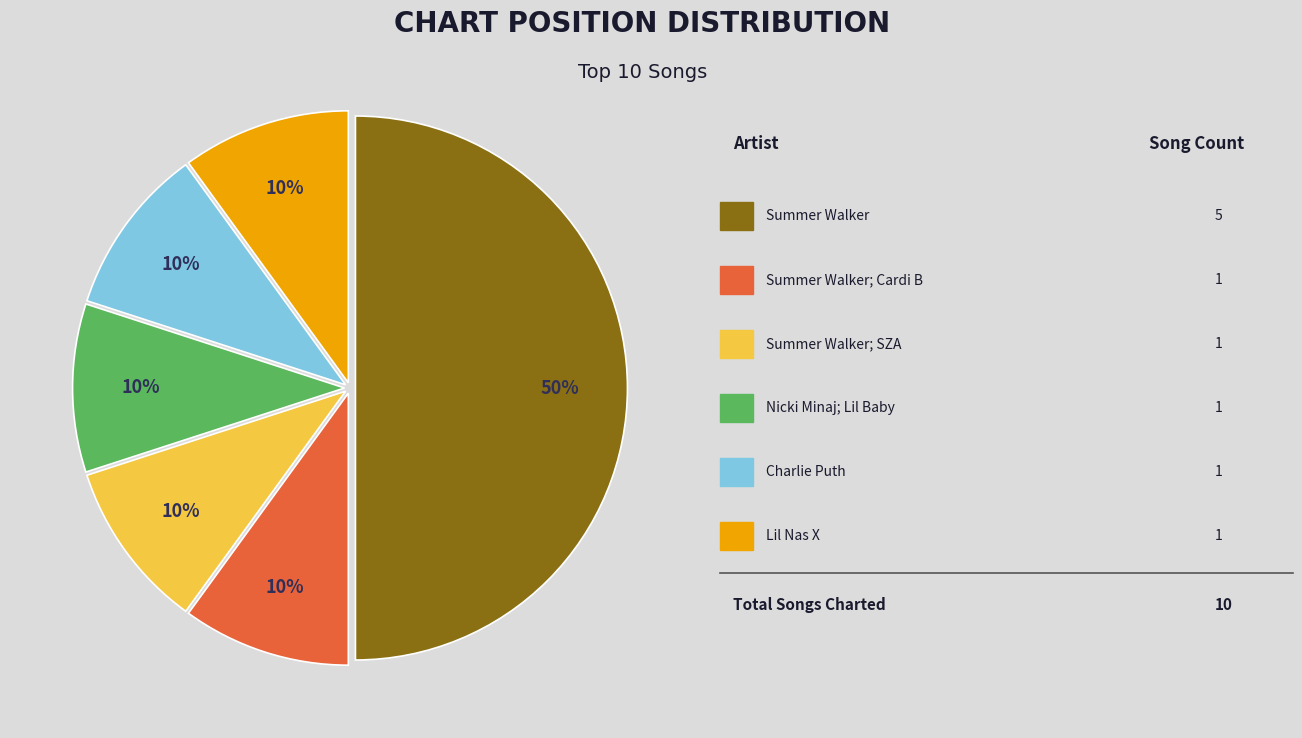

To the nearest percent, what is the difference between the largest and smallest slice percentages?

40%